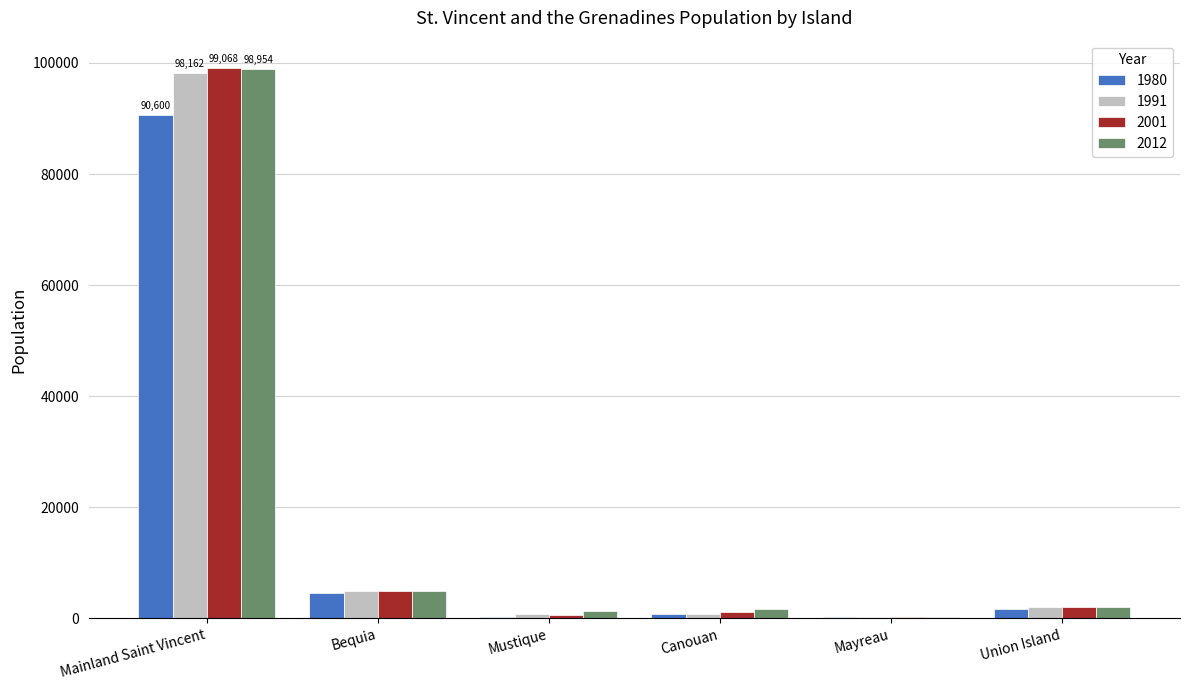

The 2001 series shows 53603 at Mainland Saint Vincent. True or false?

False